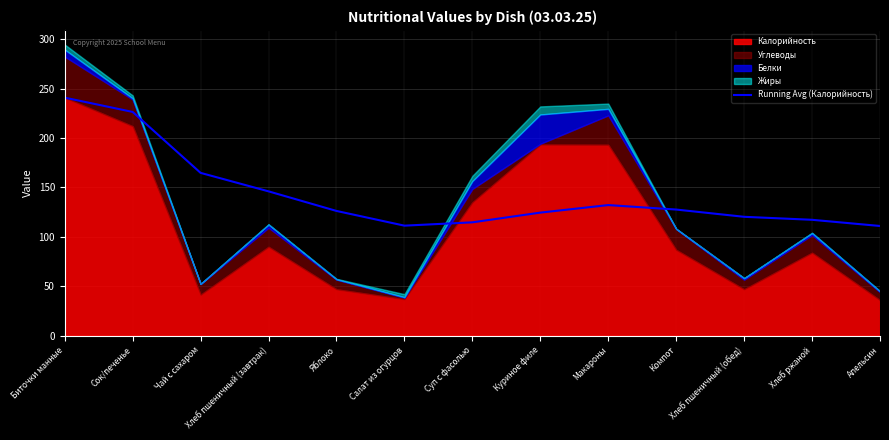

The Running Avg (Калорийность) series shows 344.8 at Биточки манные. True or false?

False